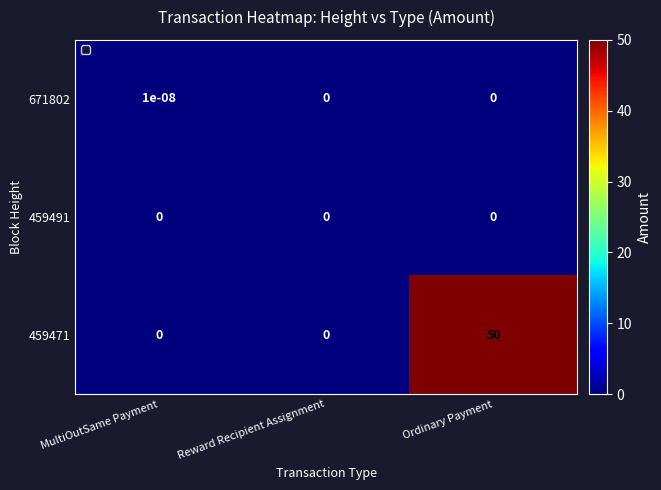

List the series in order of their peak value, highest first.

459471, 671802, 459491